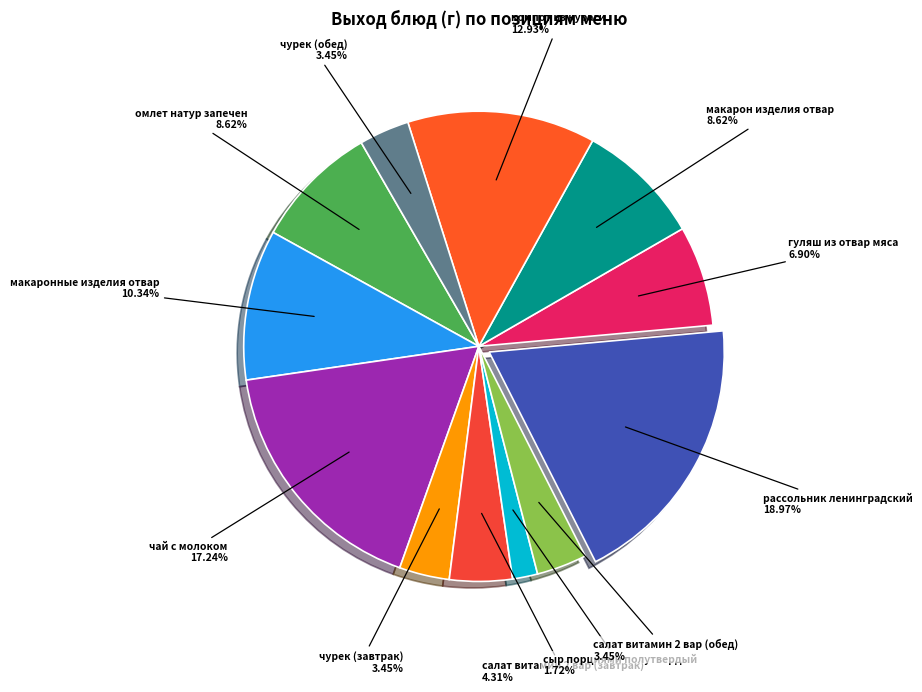

True or false: чурек (обед) accounts for 17% of the total.

False